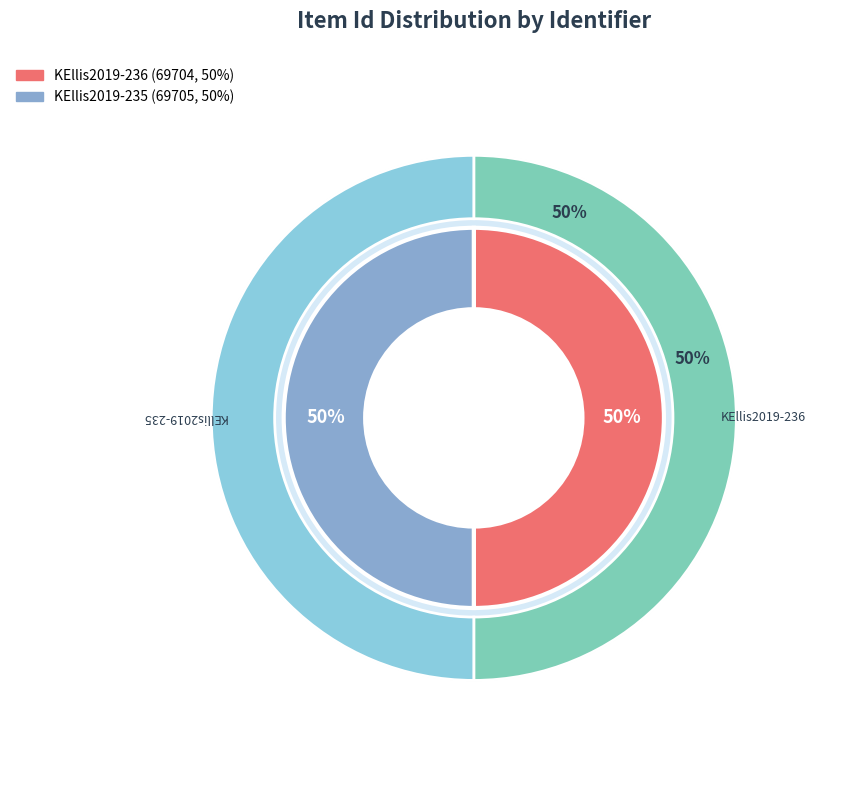

How many slices are in this pie chart?

2